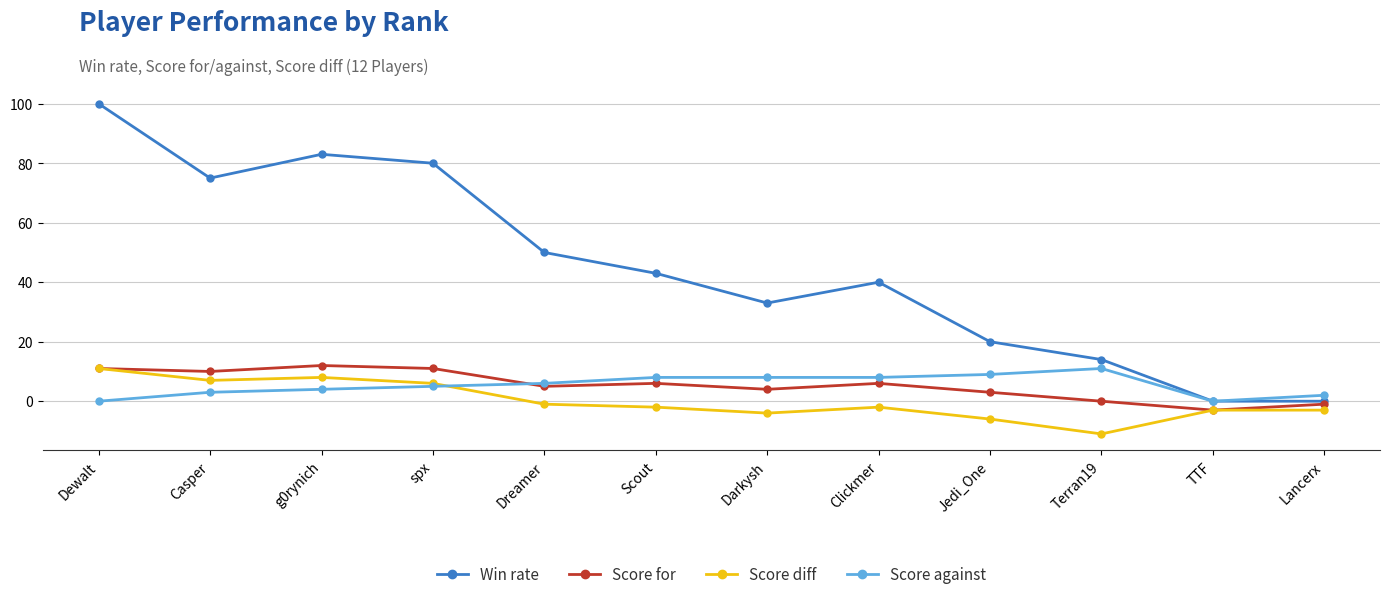

At how many categories does at least one series exceed 87?

1